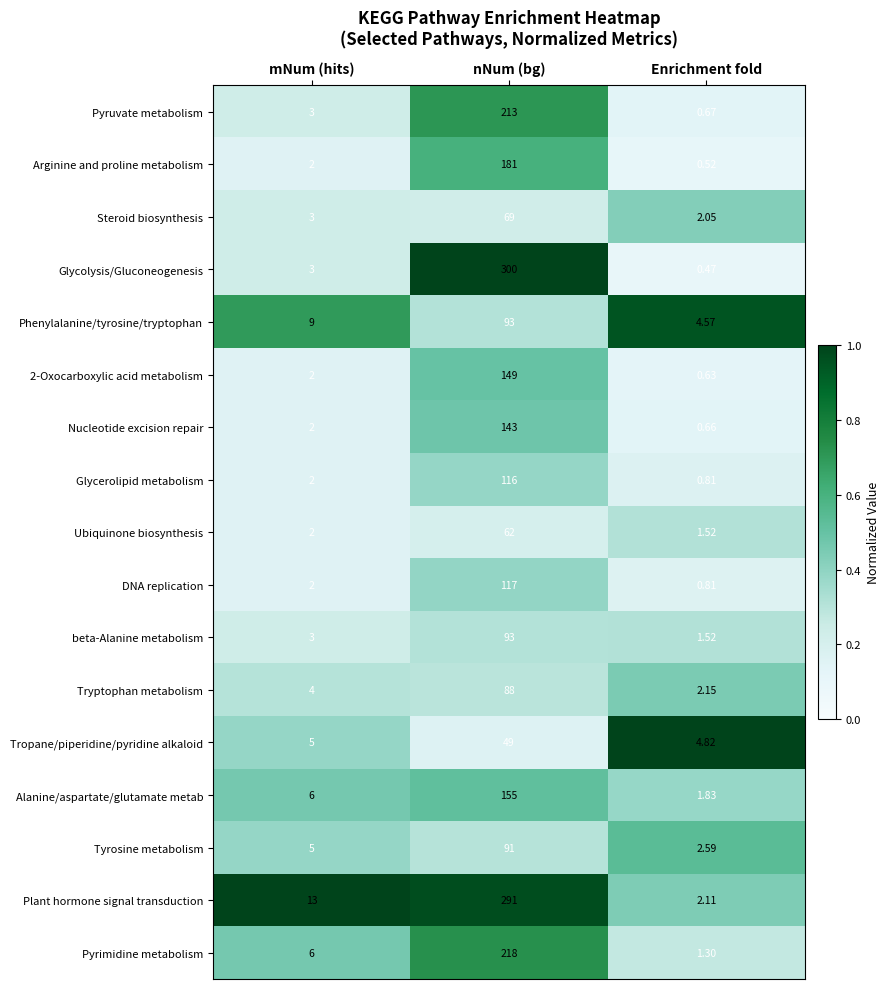

At which label is Plant hormone signal transduction closest to 146?

mNum (hits)